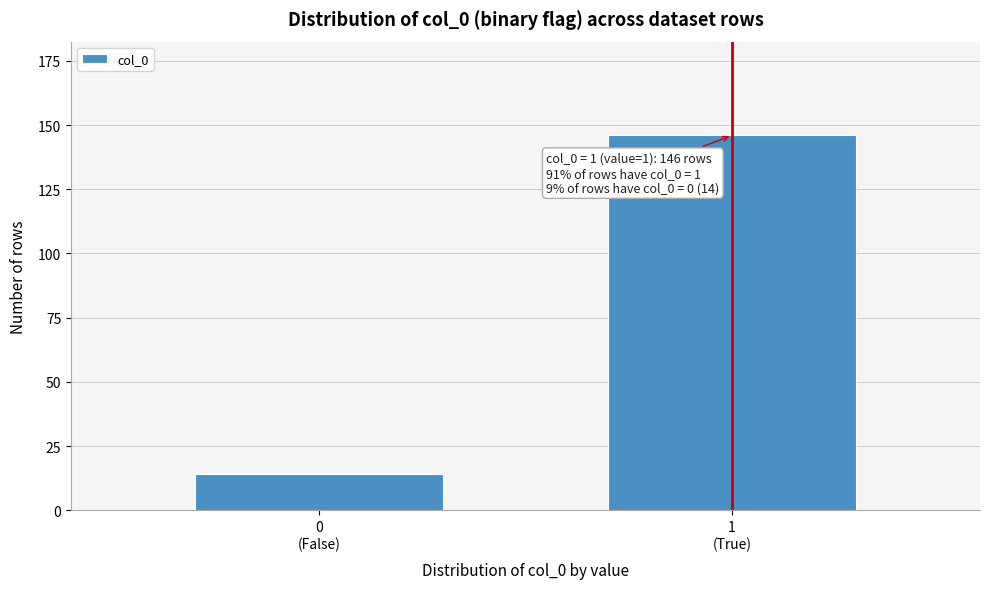

Reading left to right, list all the values displayed in this chart.

14	146